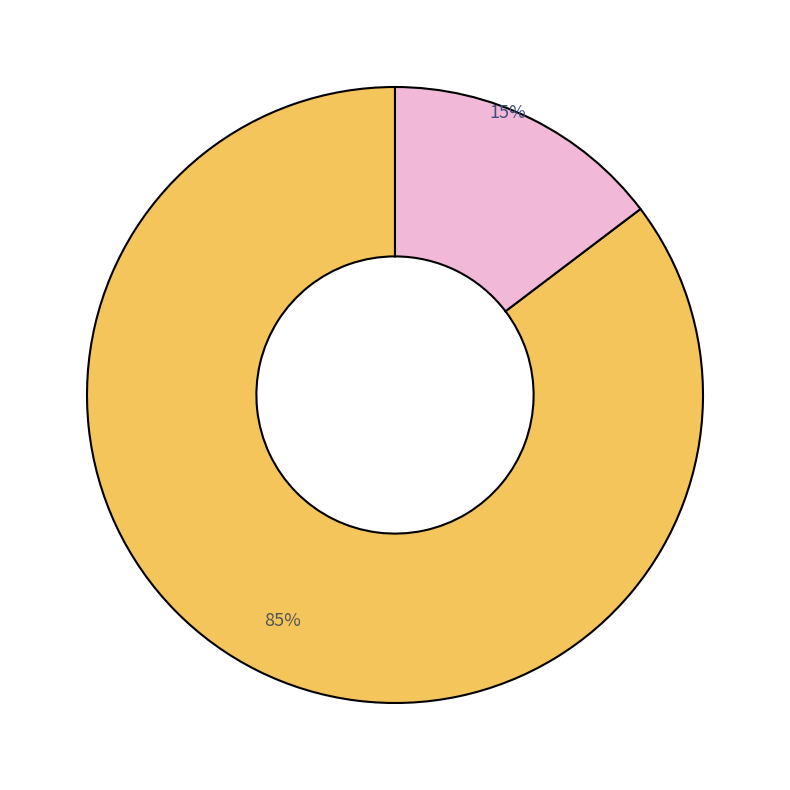

Does any single category account for the majority?

Yes